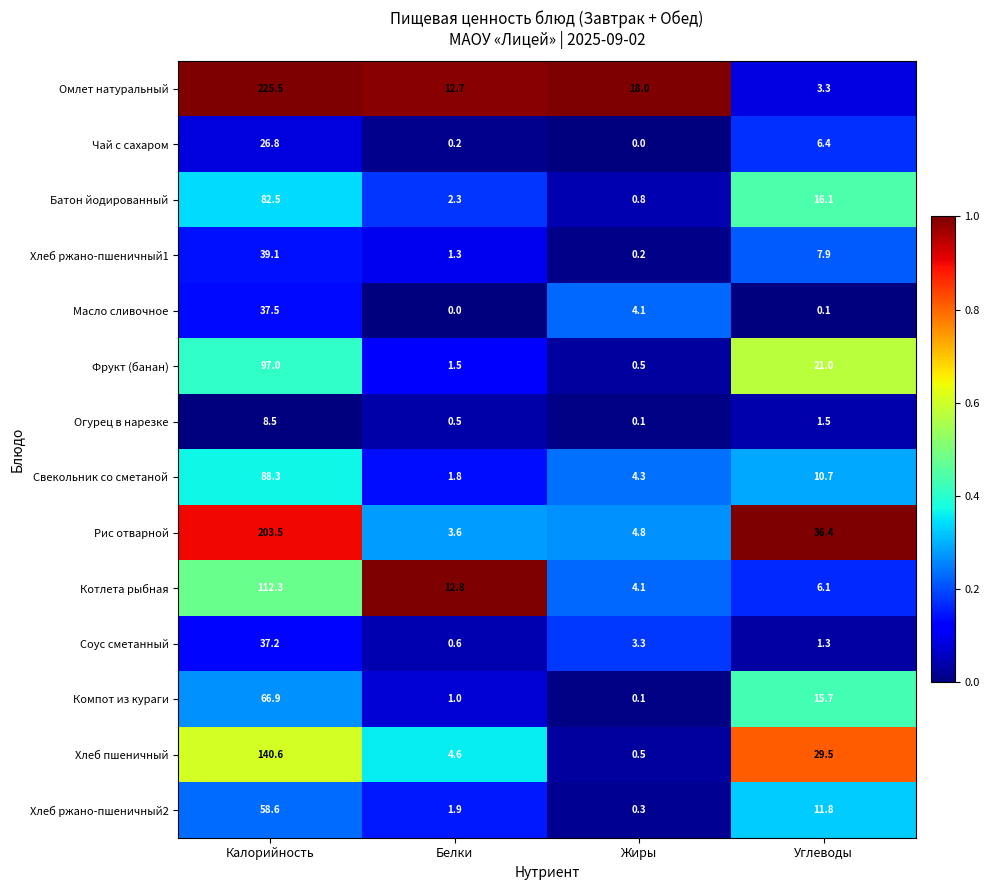

List the series in order of their peak value, highest first.

Омлет натуральный, Рис отварной, Хлеб пшеничный, Котлета рыбная, Фрукт (банан), Свекольник со сметаной, Батон йодированный, Компот из кураги, Хлеб ржано-пшеничный2, Хлеб ржано-пшеничный1, Масло сливочное, Соус сметанный, Чай с сахаром, Огурец в нарезке